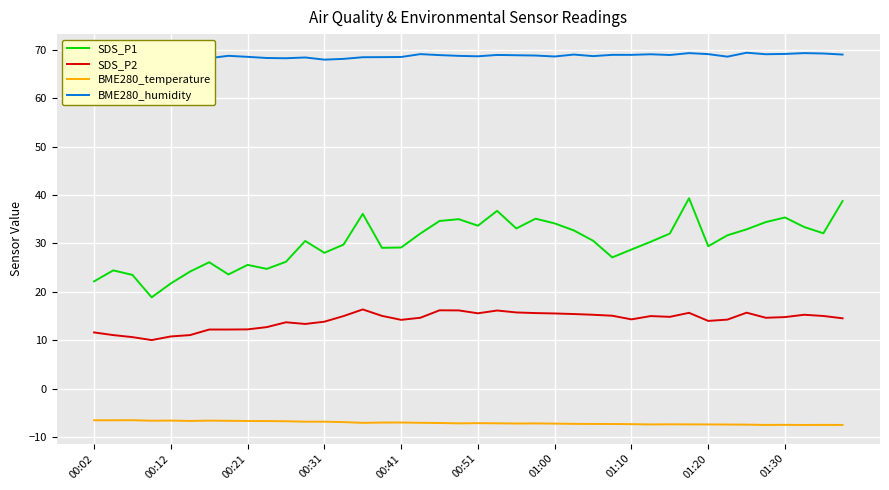

Which series has the largest range (max minus min)?

SDS_P1